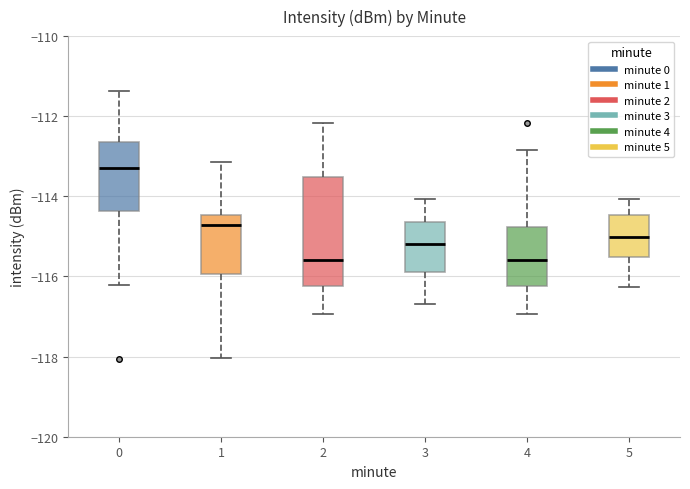

Reading left to right, transcribe this box plot: for each box, give where its median line is, the range the box spans, and where its two whiskers end, as read against the y-axis. The values are not printed on the chart, so give them approximately, as read against the axis.

0: median -113.2, box -114.4 to -112.6, whiskers -116.2 to -111.4
1: median -114.8, box -116.0 to -114.4, whiskers -118.0 to -113.2
2: median -115.6, box -116.2 to -113.6, whiskers -117.0 to -112.2
3: median -115.2, box -115.8 to -114.6, whiskers -116.6 to -114.0
4: median -115.6, box -116.2 to -114.8, whiskers -117.0 to -112.8
5: median -115.0, box -115.6 to -114.4, whiskers -116.2 to -114.0